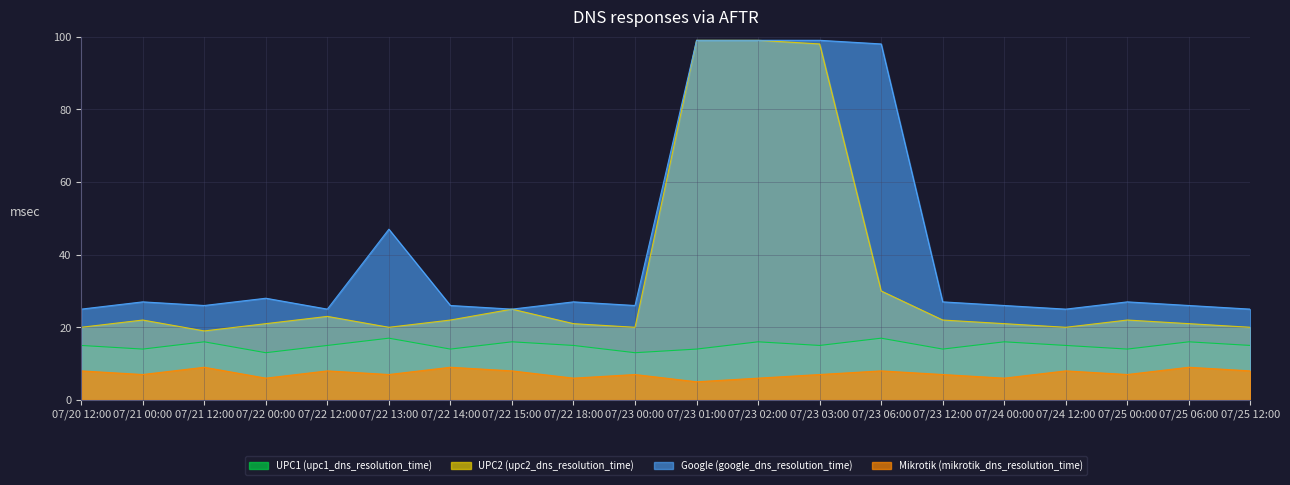

Where does the UPC1 (upc1_dns_resolution_time) series first go above 15?

07/21 12:00